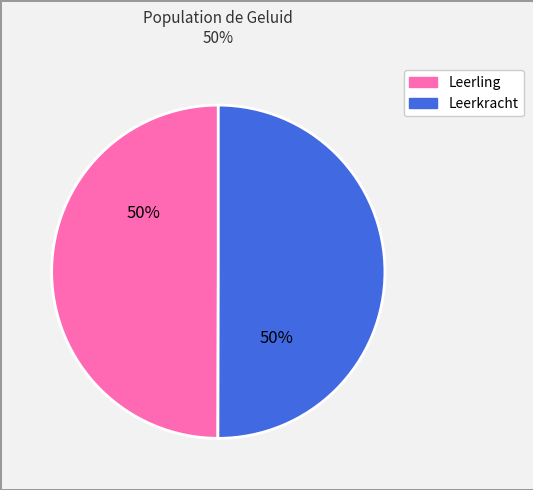

To the nearest percent, what is the average slice percentage?

50%